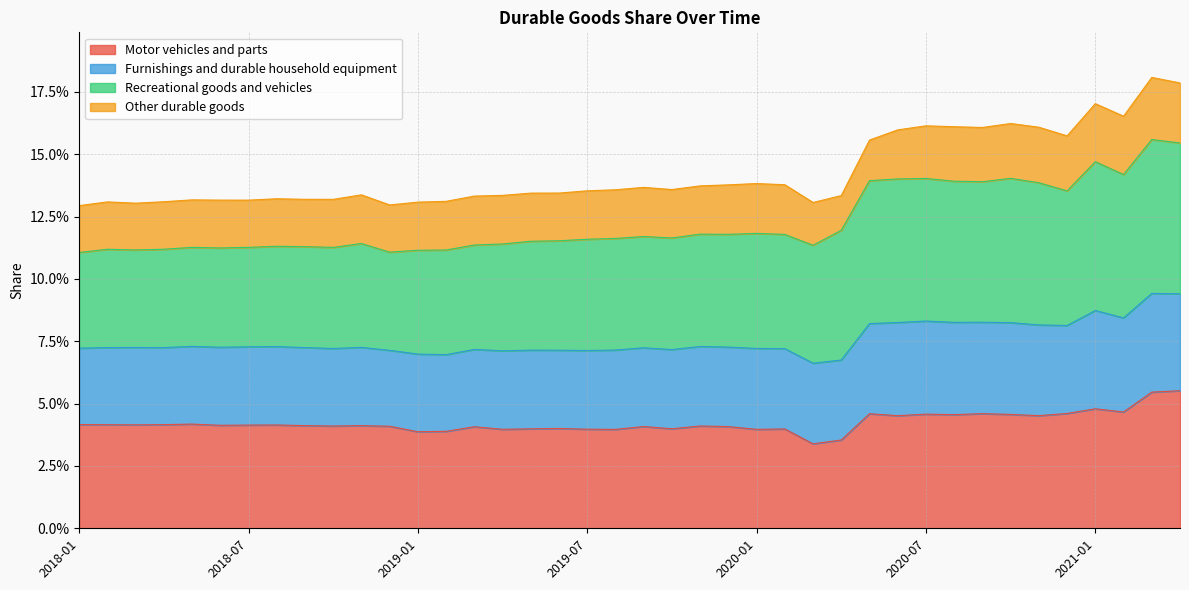

Which category has the lowest value across all series?

2020-03